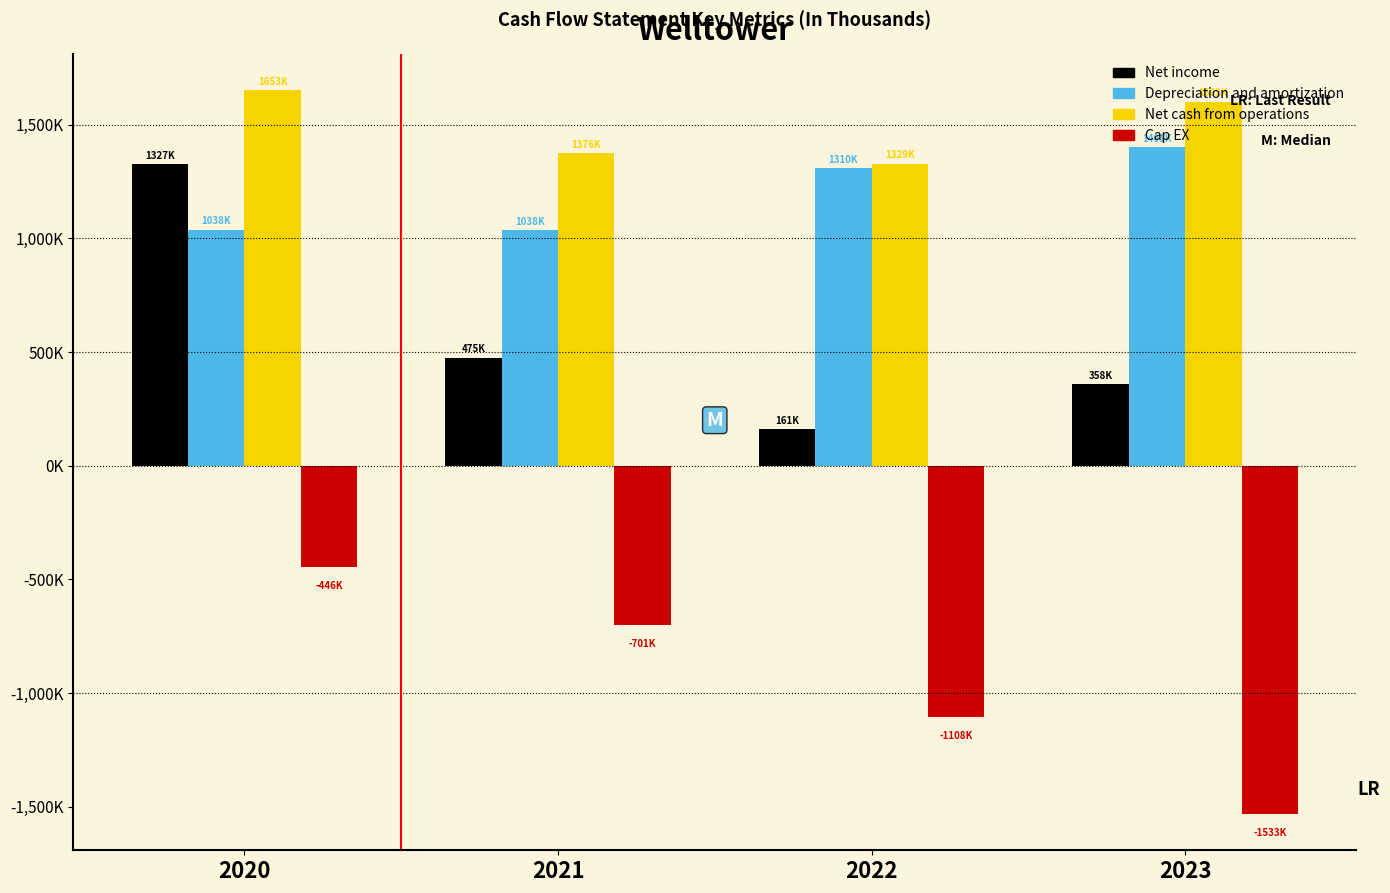

What are all the series names shown in the legend?

Net income, Depreciation and amortization, Net cash from operations, Cap EX